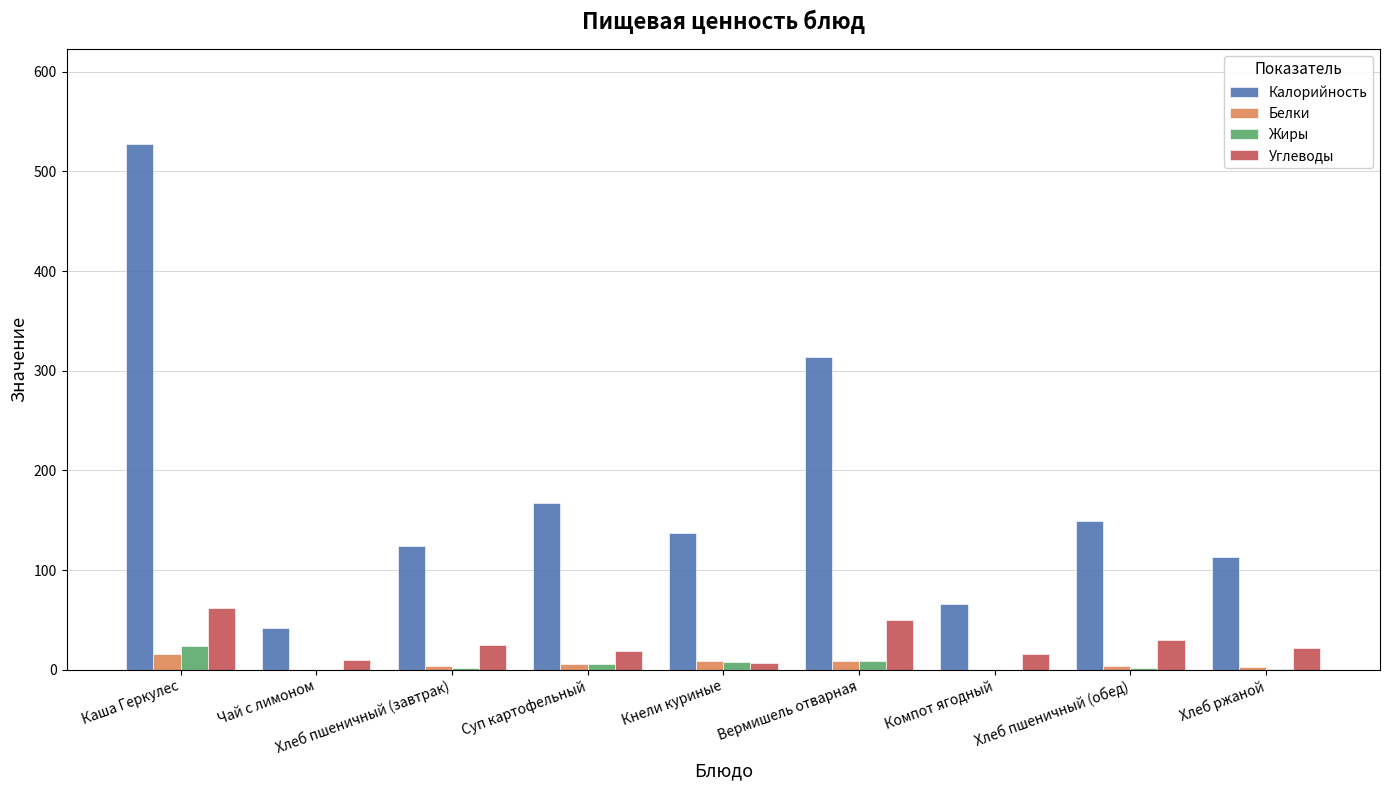

Which series has the largest total across all categories?

Калорийность